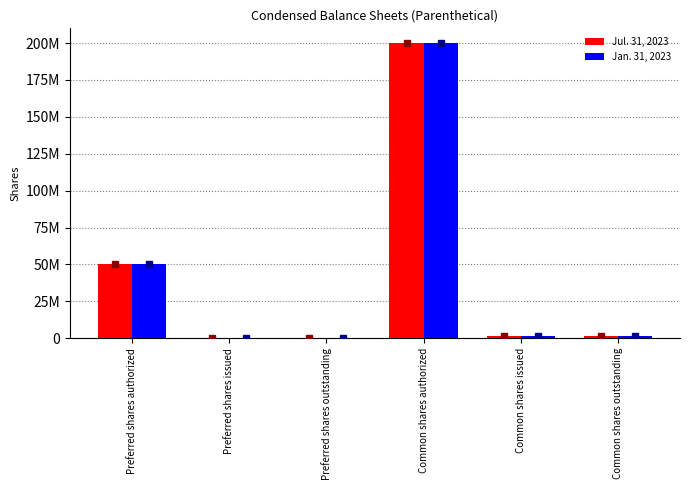

Are the bars horizontal?

No